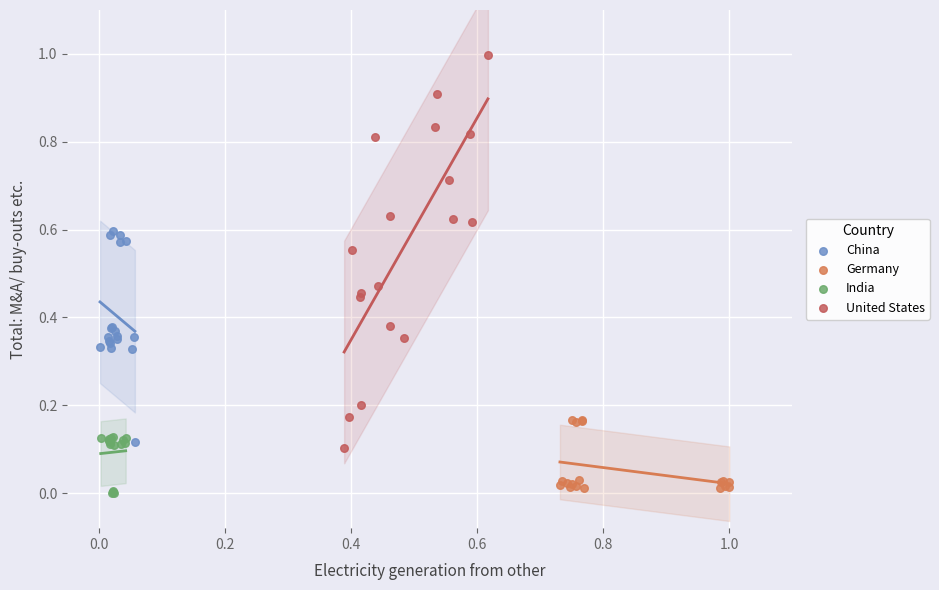

Which series reaches the maximum Y coordinate?

United States